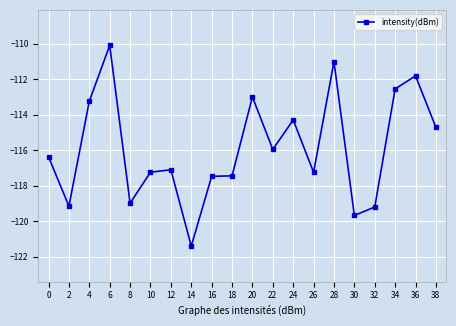

Is it true that the value at 4 is -175.1?

False